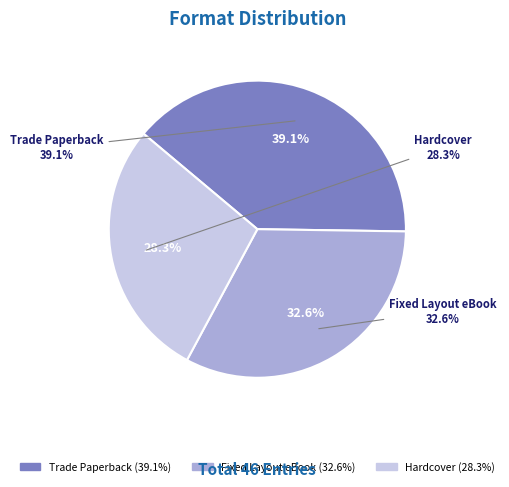

Does Trade Paperback account for over 50% of the chart?

No